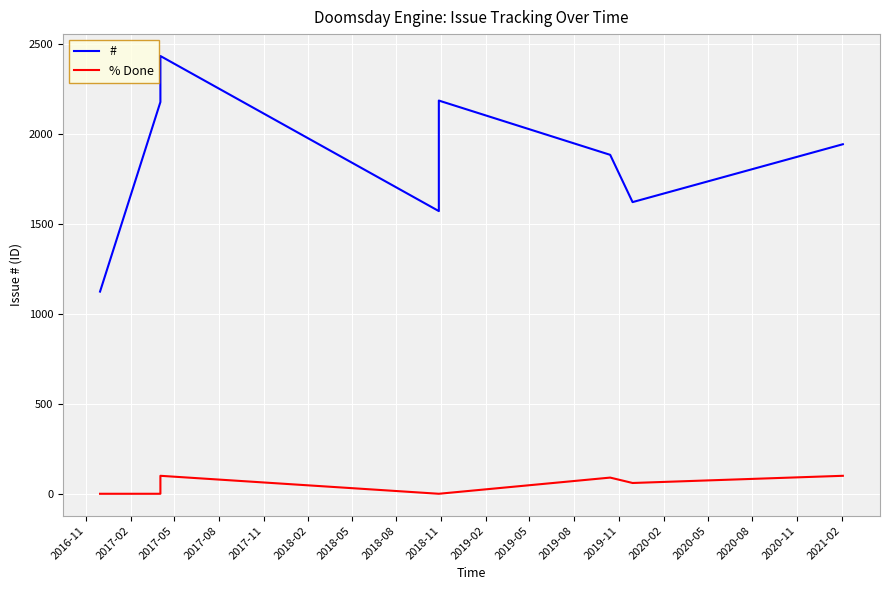

What are all the series names shown in the legend?

#, % Done